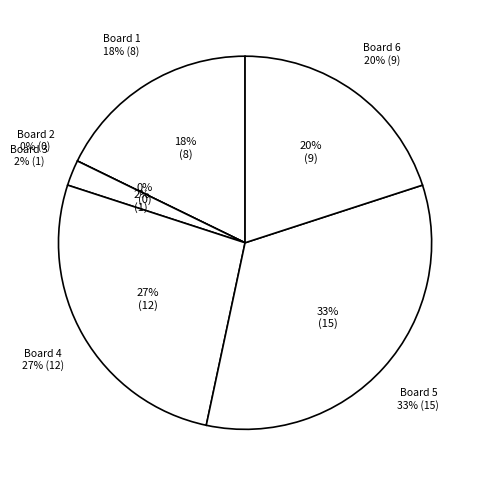

To the nearest percent, what is the difference between the largest and smallest slice percentages?

33%